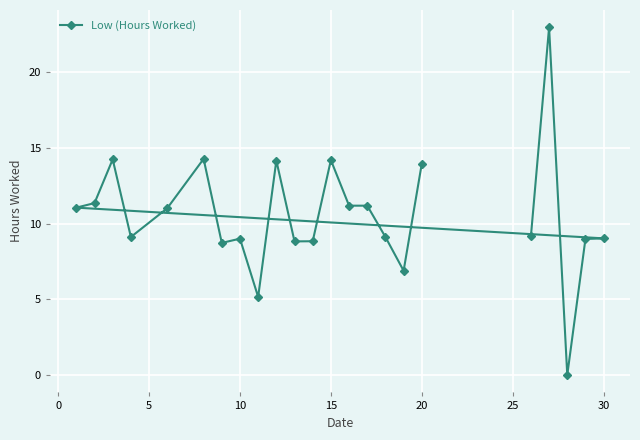

How many data points are less than 9?

7